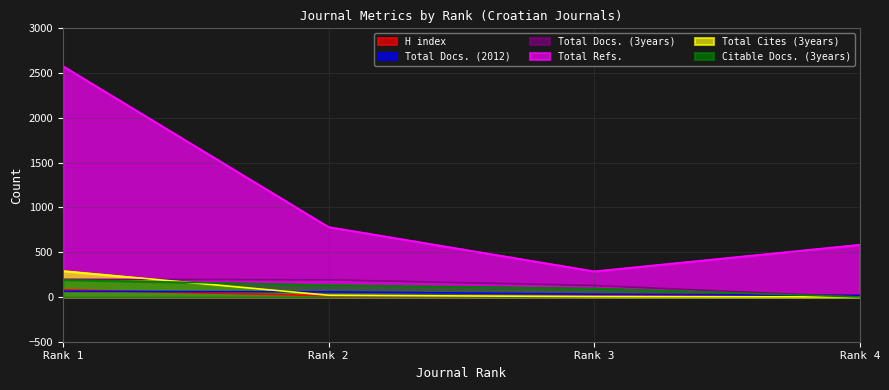

Where is Total Docs. (2012) nearest to the value 40?

Rank 3